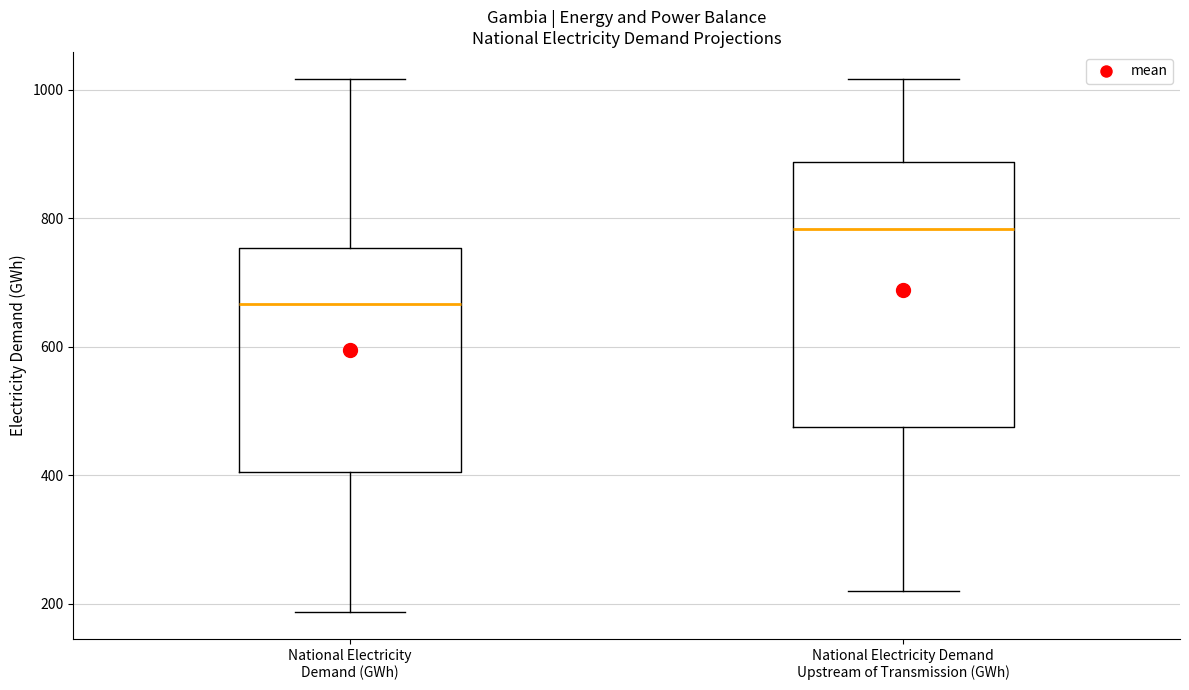

Which box is the tallest, from its lower edge to its upper edge?

National Electricity Demand Upstream of Transmission (GWh)